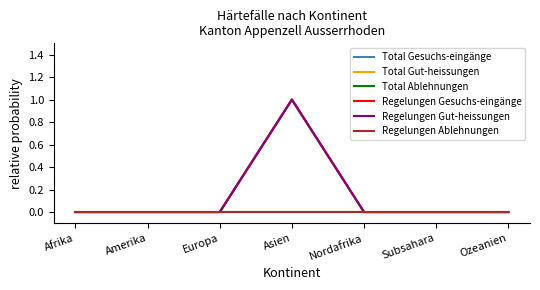

Is this an area chart (filled region under the line)?

No